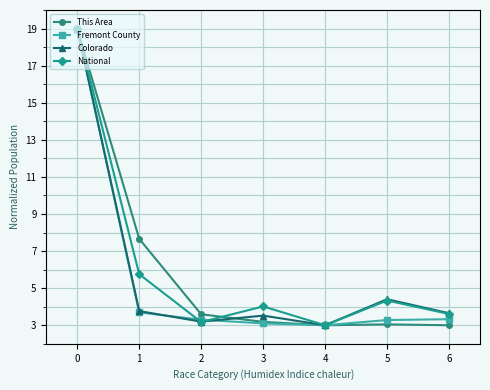

What is the total value across all series at 5?

15.1